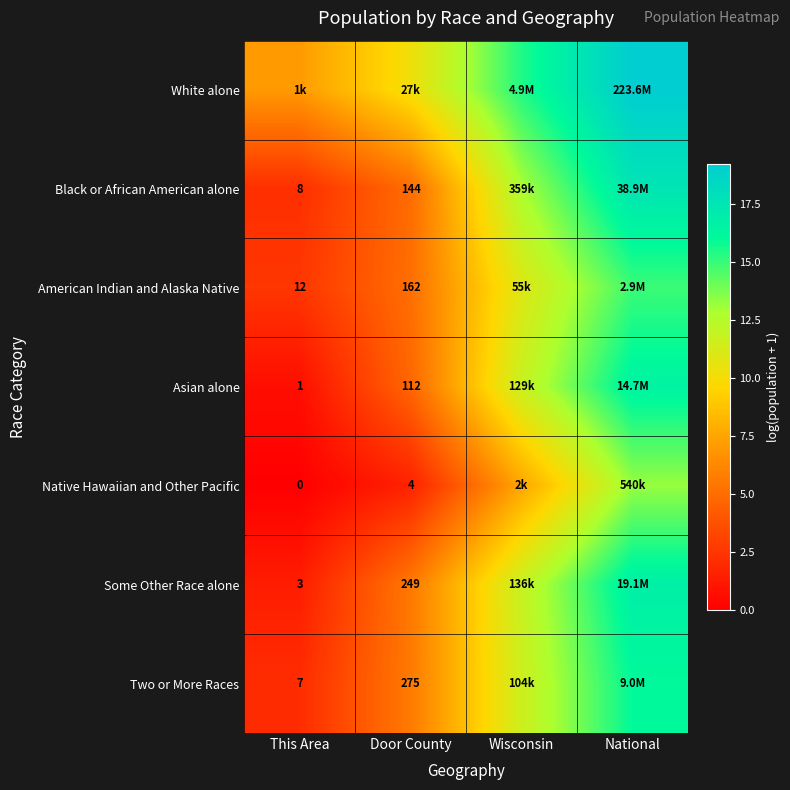

List the series in order of their peak value, highest first.

White alone, Black or African American alone, Some Other Race alone, Asian alone, Two or More Races, American Indian and Alaska Native, Native Hawaiian and Other Pacific